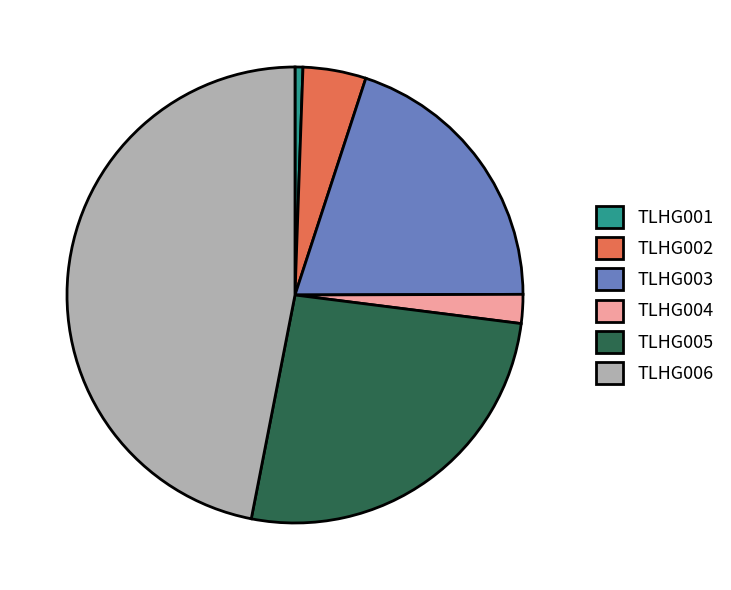

Is the sum of TLHG003 and TLHG001 greater than half?

No